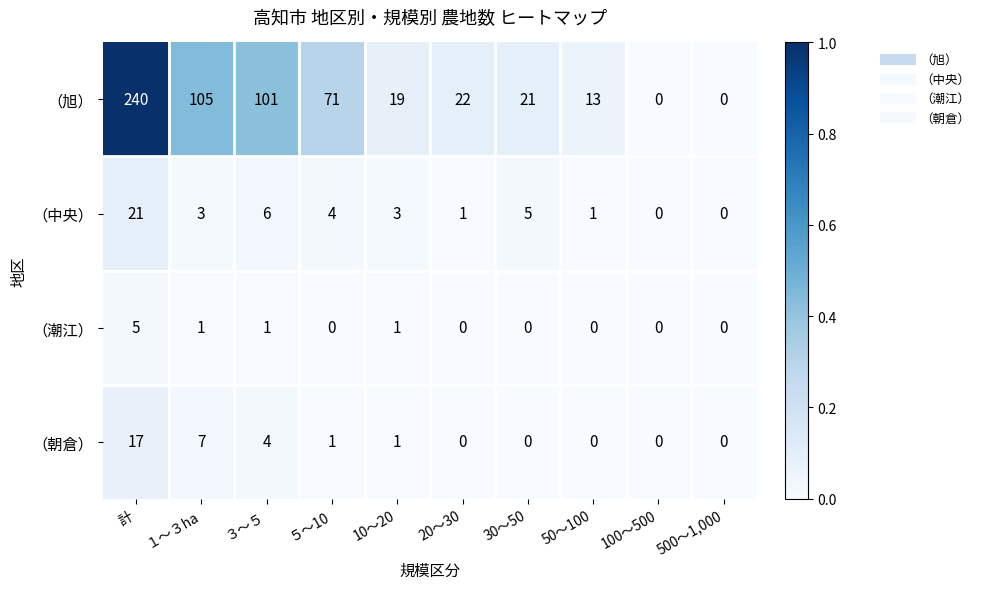

At which category is the sum across all series the highest?

計